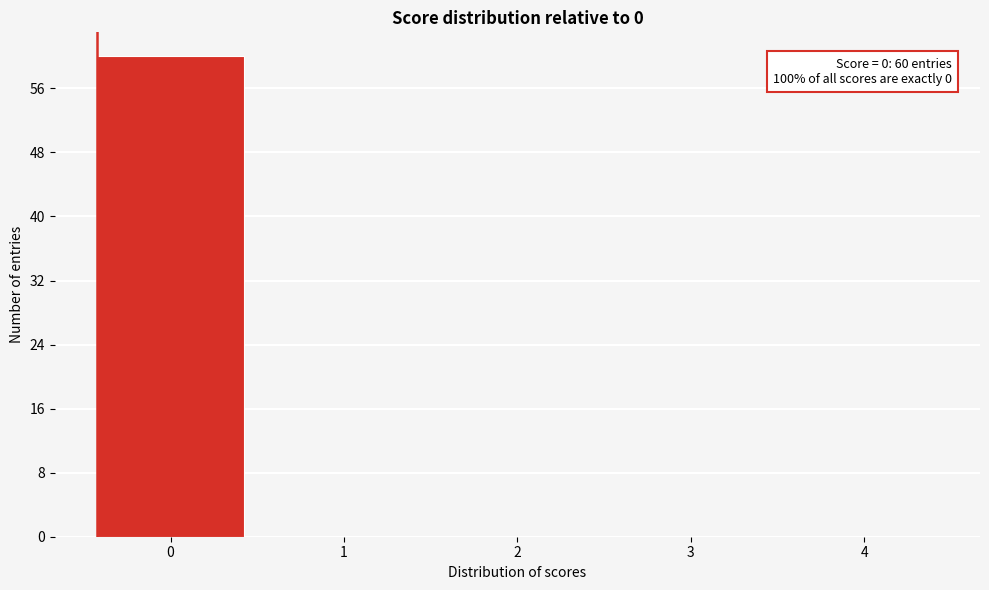

Reading left to right, transcribe all the data shown in this chart.

0=60	1=0	2=0	3=0	4=0